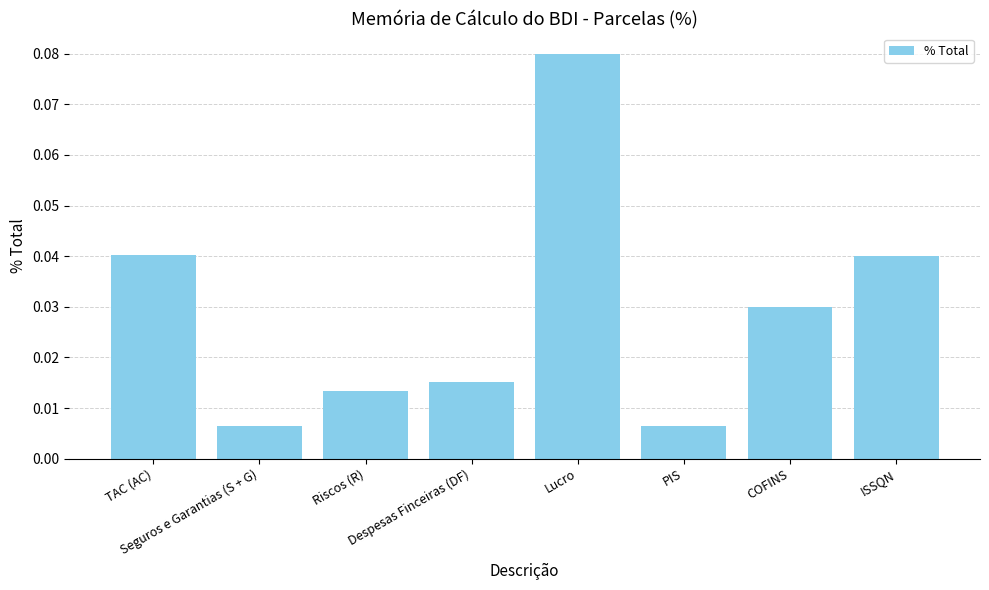

Reading right to left, list all the values displayed in this chart.

0.0	0.0	0.0	0.1	0.0	0.0	0.0	0.0